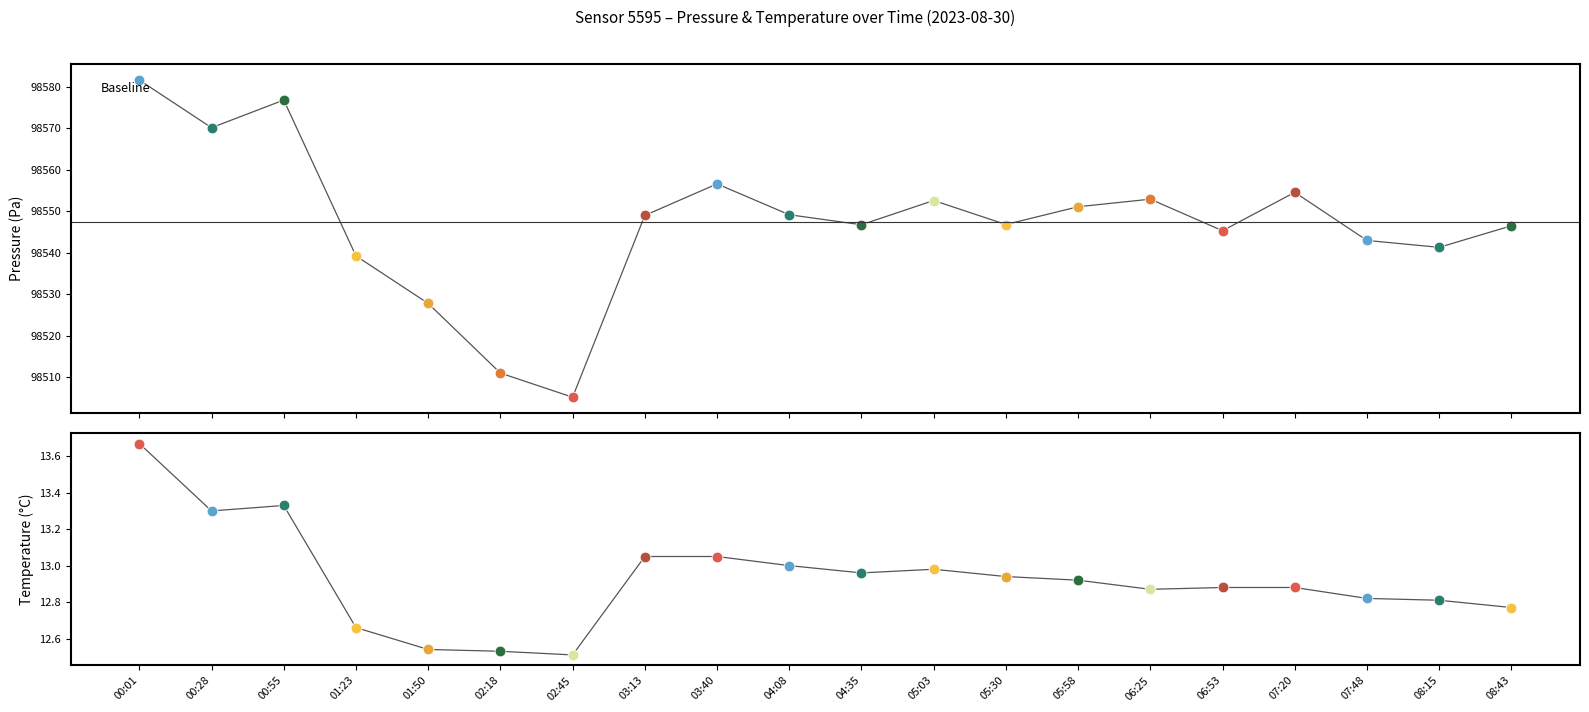

Which series contains the highest Y value?

pressure